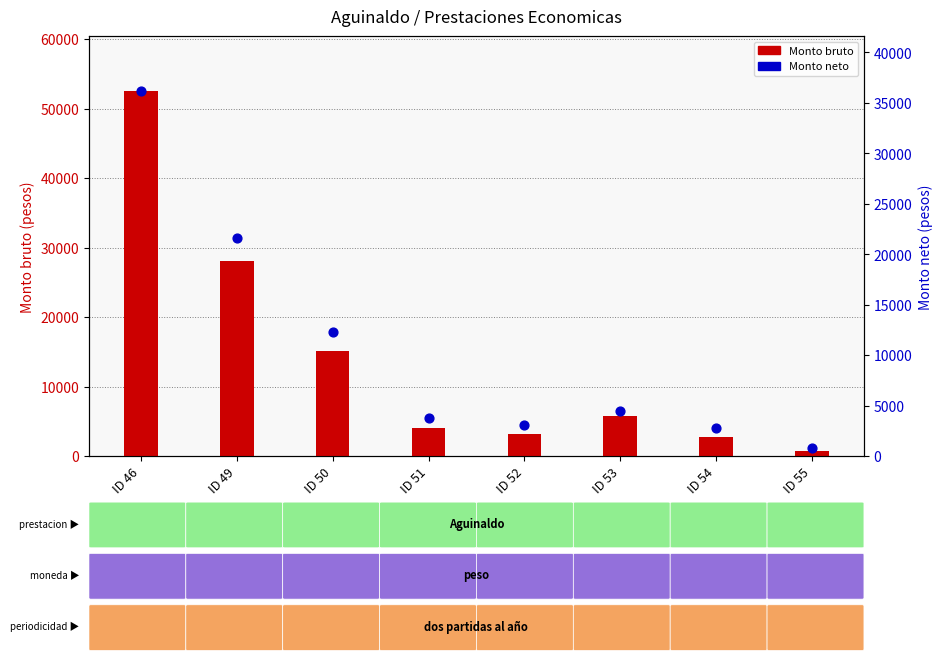

Which series has the largest total across all categories?

Monto bruto